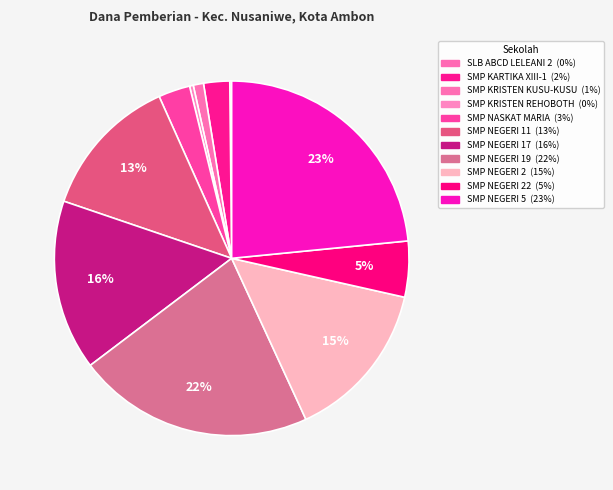

To the nearest percent, what is the difference between the largest and smallest slice percentages?

23%